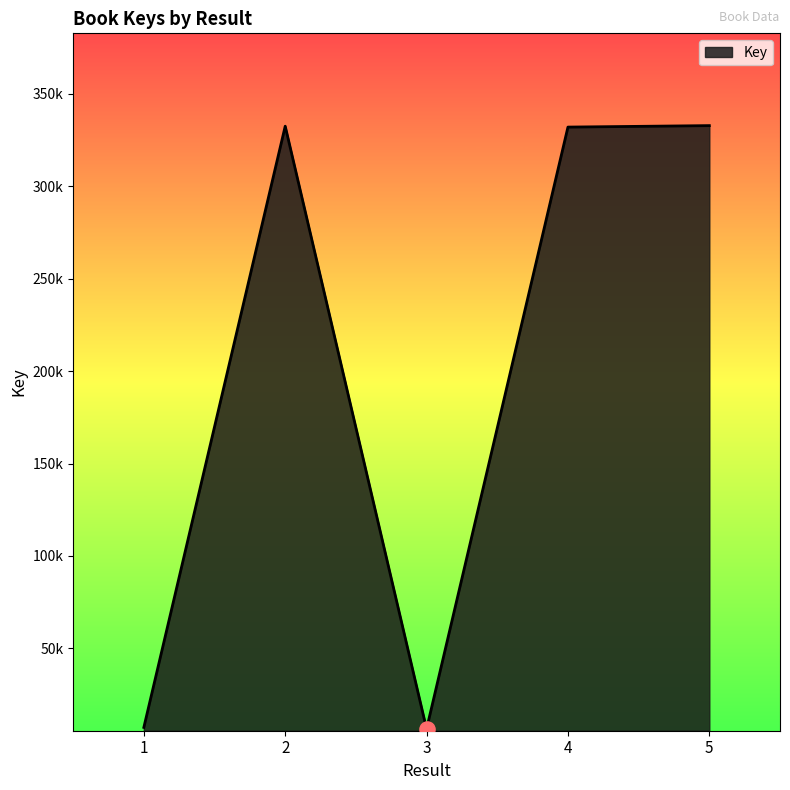

What is the change in value from 2 to 4?

-483